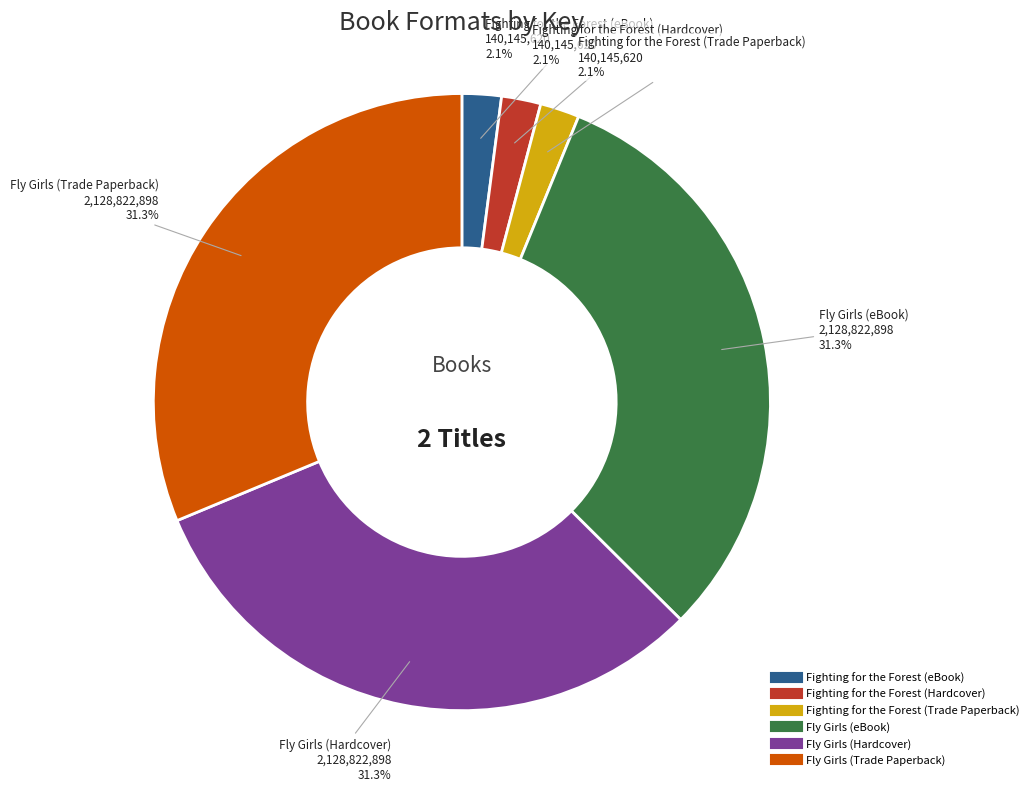

Does Fighting for the Forest (Trade Paperback) account for over 50% of the chart?

No